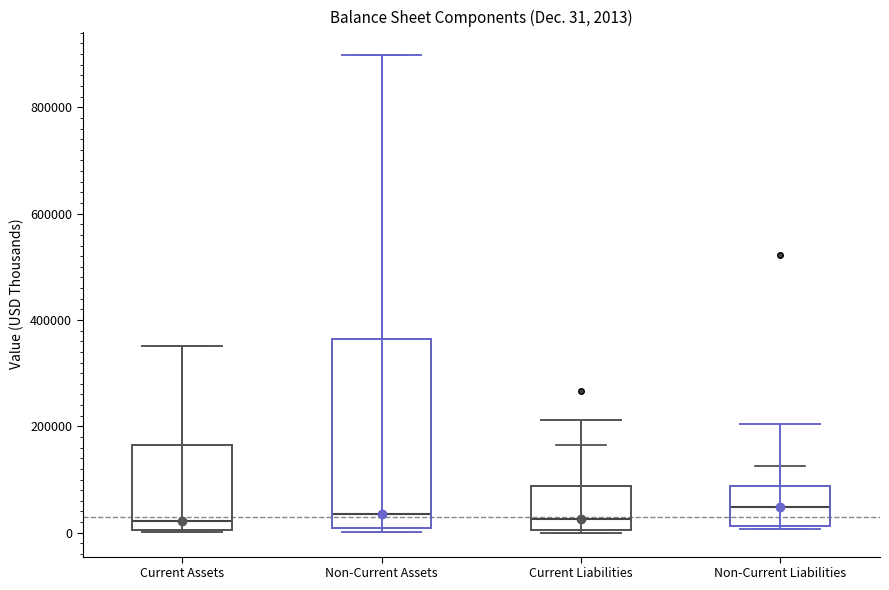

Comparing the boxes themselves (not the whiskers), which one is the tallest?

Non-Current Assets